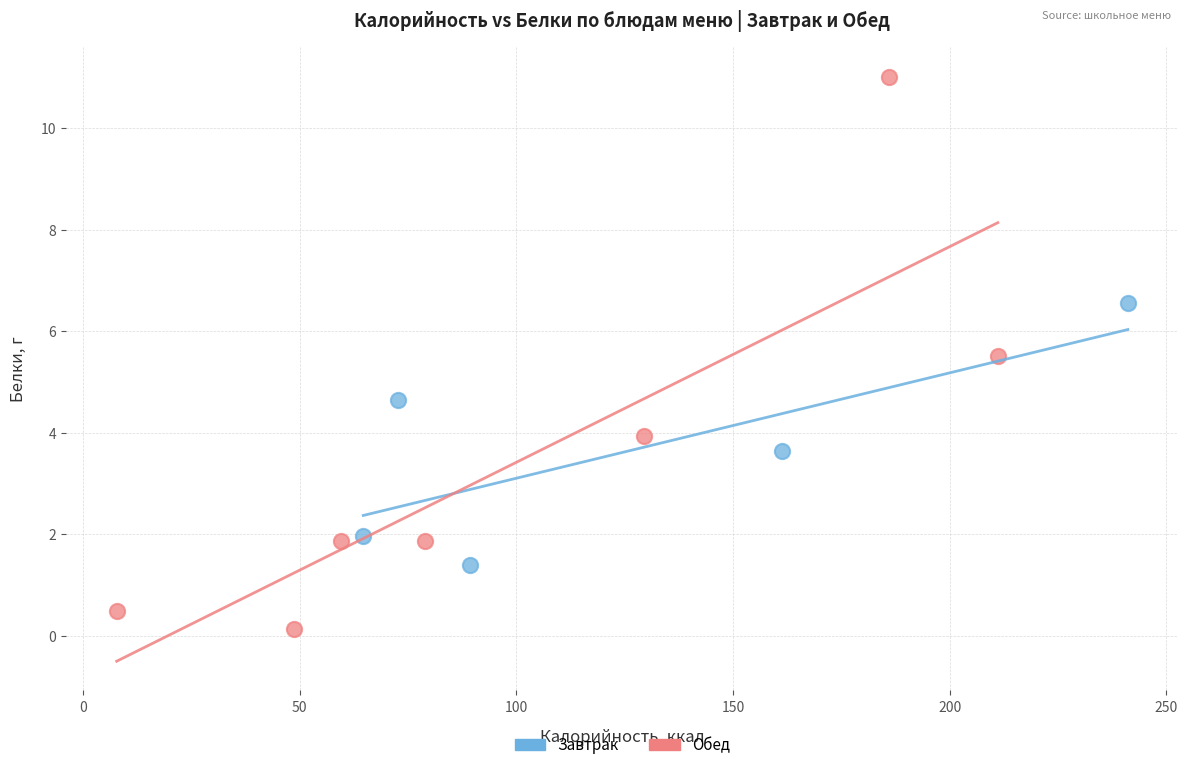

Which series has the largest Y range (max minus min)?

Обед